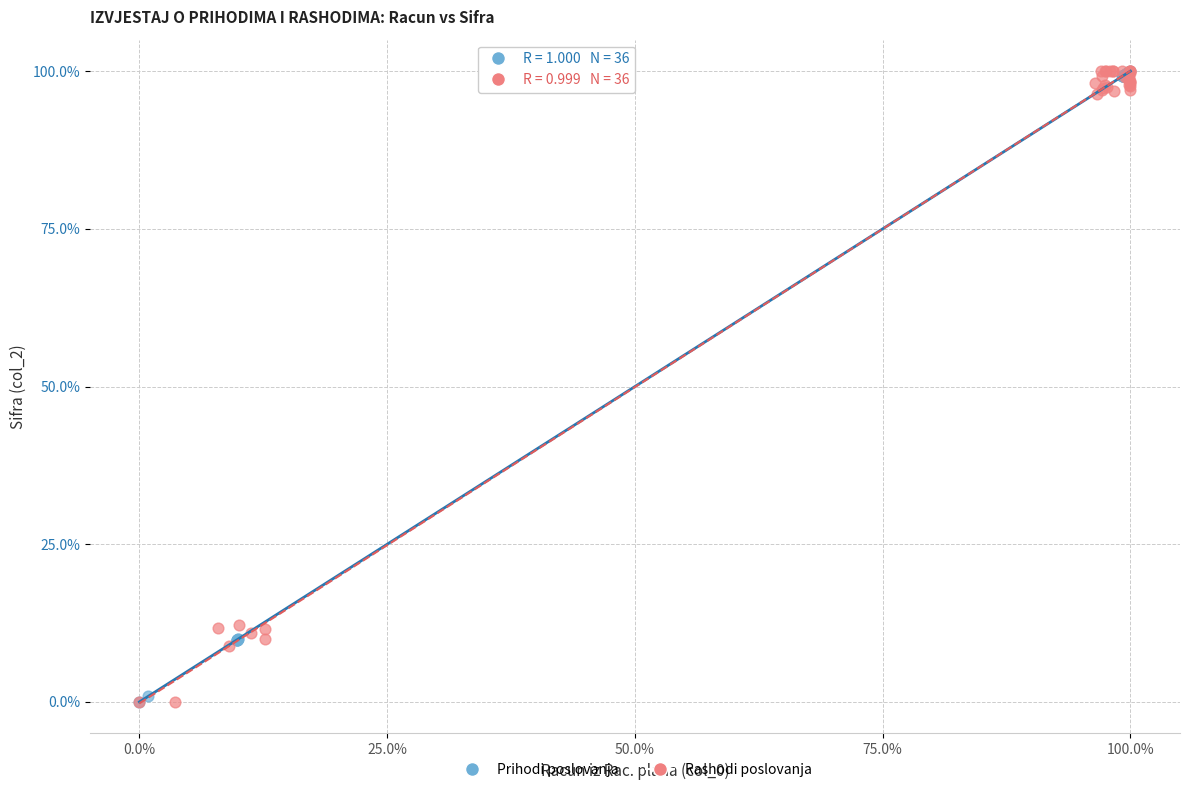

What are all the series names shown in the legend?

Prihodi poslovanja, Rashodi poslovanja